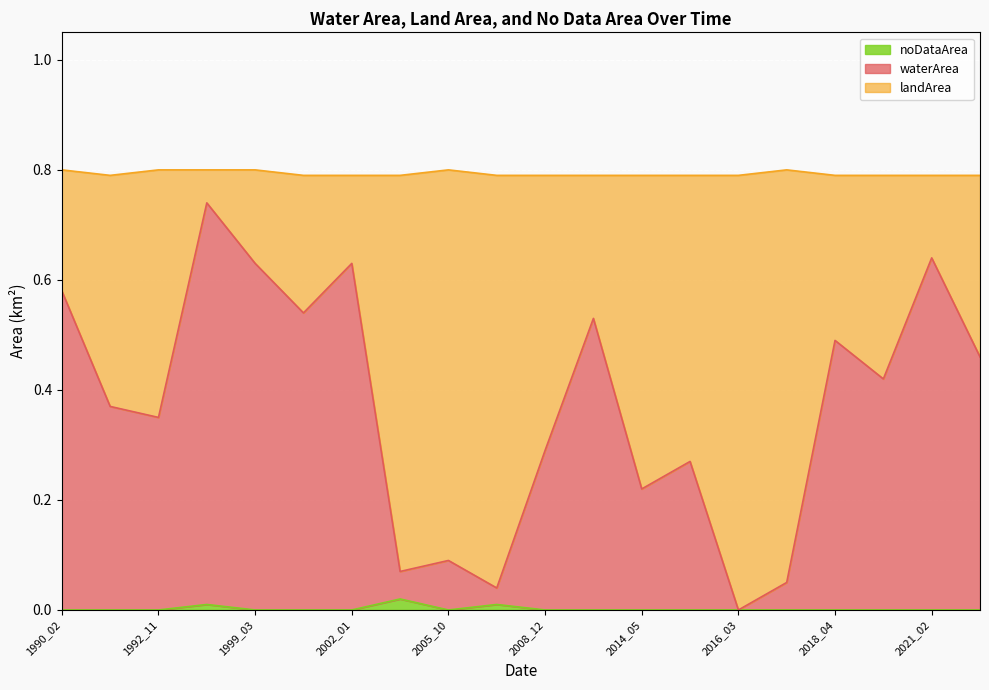

Between 2016_03 and 1994_01, which series saw the biggest shift?

waterArea